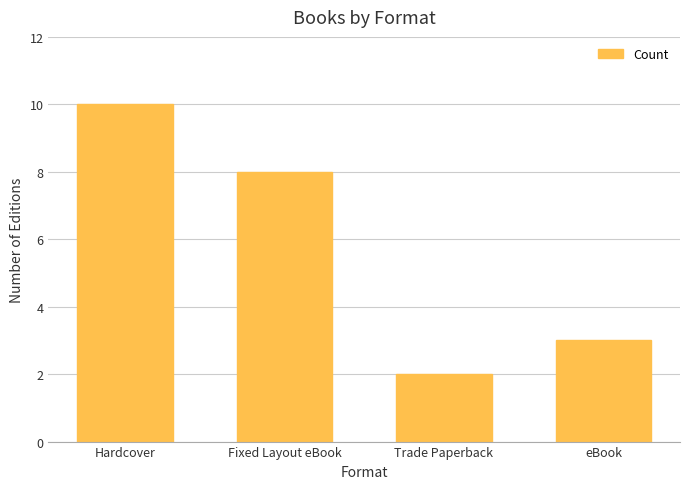

What is the value of the 3rd bar from the left?

2